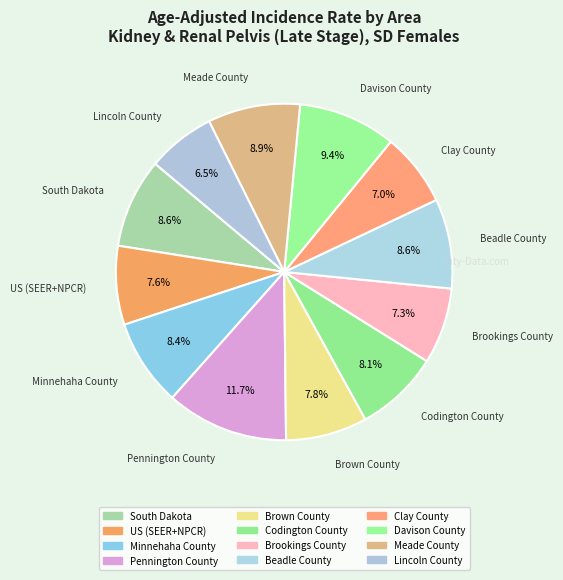

To the nearest percent, what portion does Davison County represent?

9%